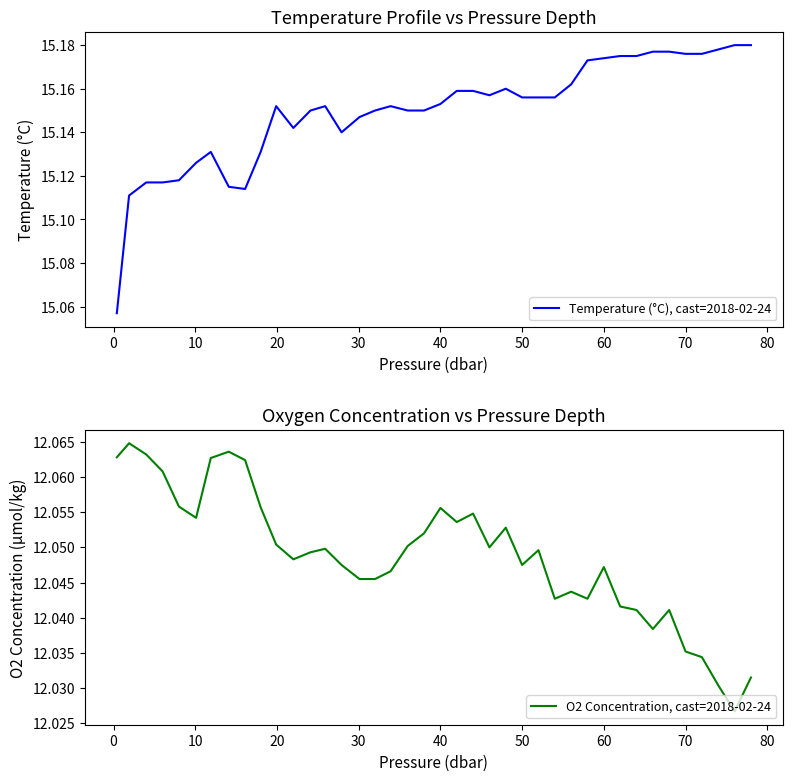

List the series in order of their peak value, highest first.

Temperature (°C), cast=2018-02-24, O2 Concentration, cast=2018-02-24